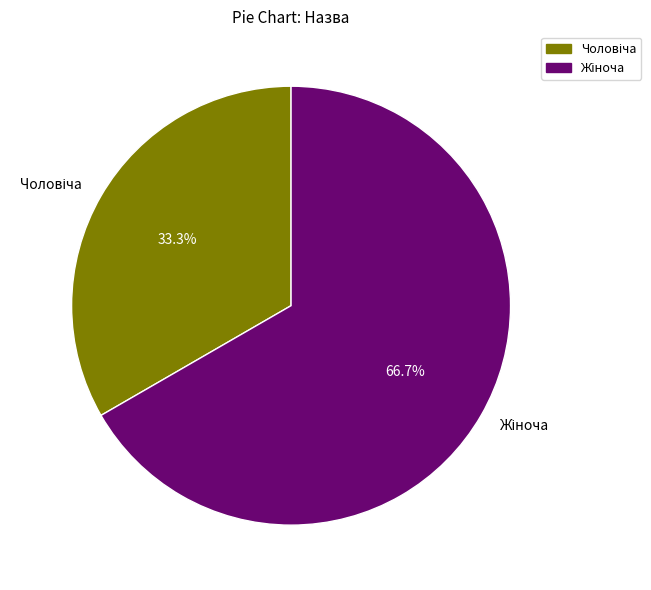

Is there a majority slice in this chart?

Yes